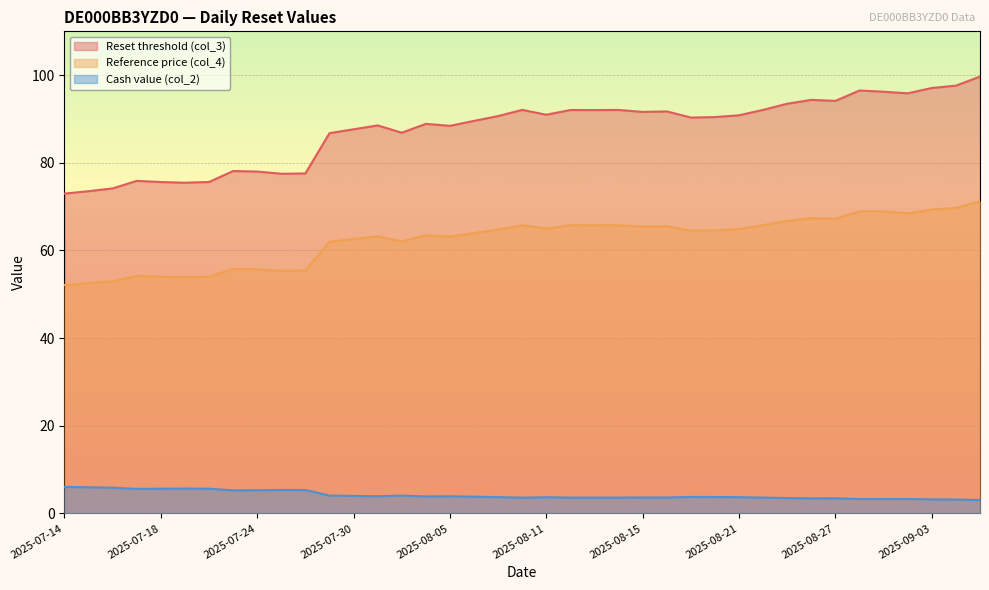

The value of Cash value (col_2) at 2025-07-24 is 5.3. True or false?

True